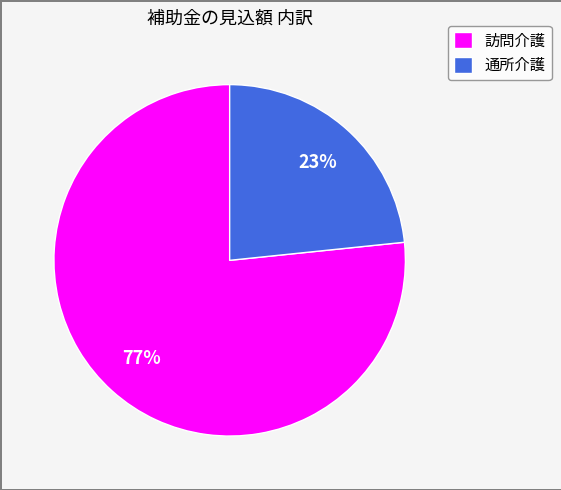

What is the majority slice?

訪問介護